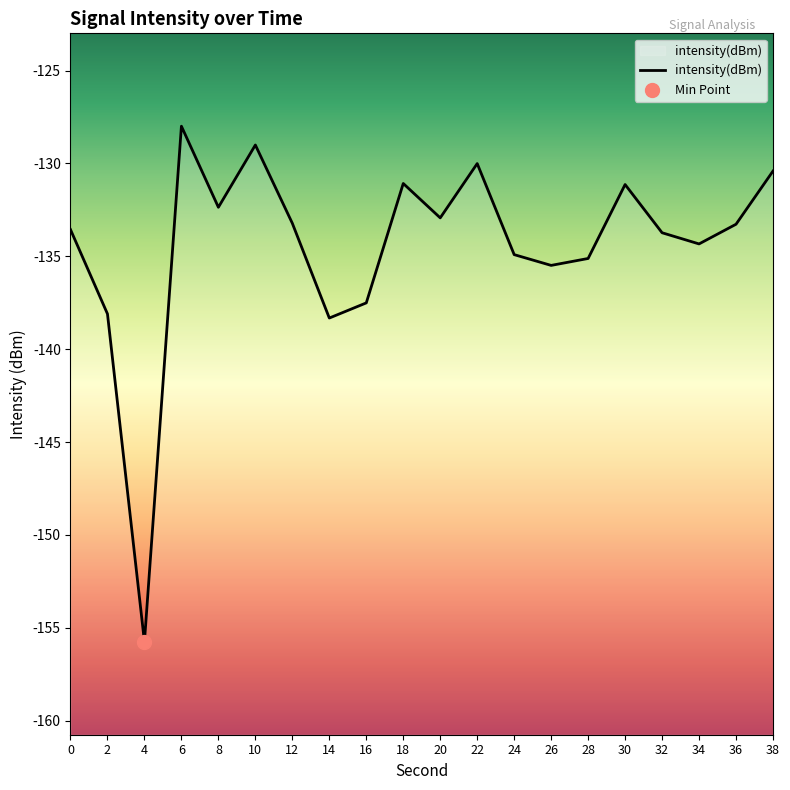

Between 12 and 4, which is larger?

12